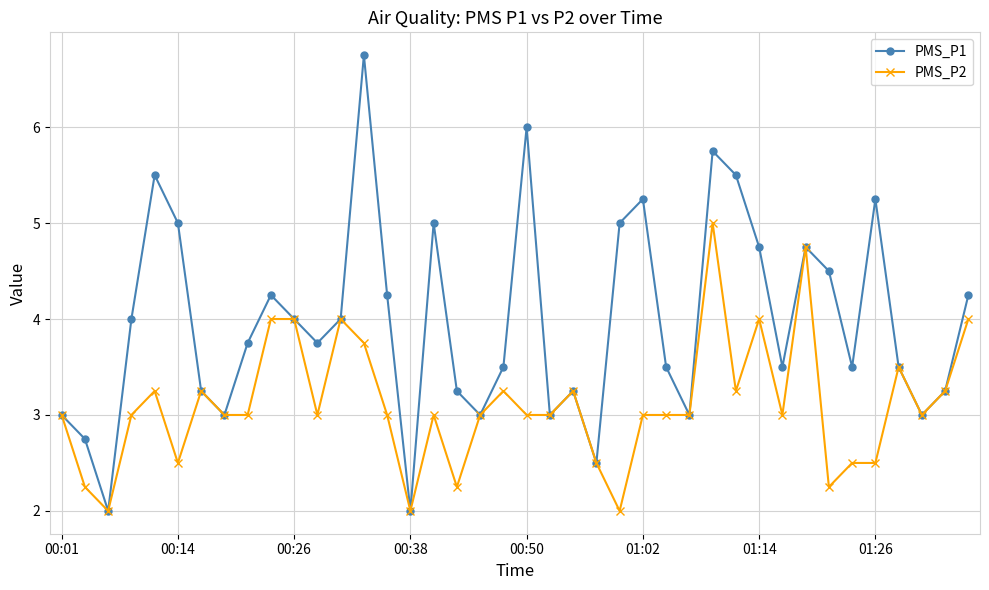

What is the smallest value displayed?

2.0